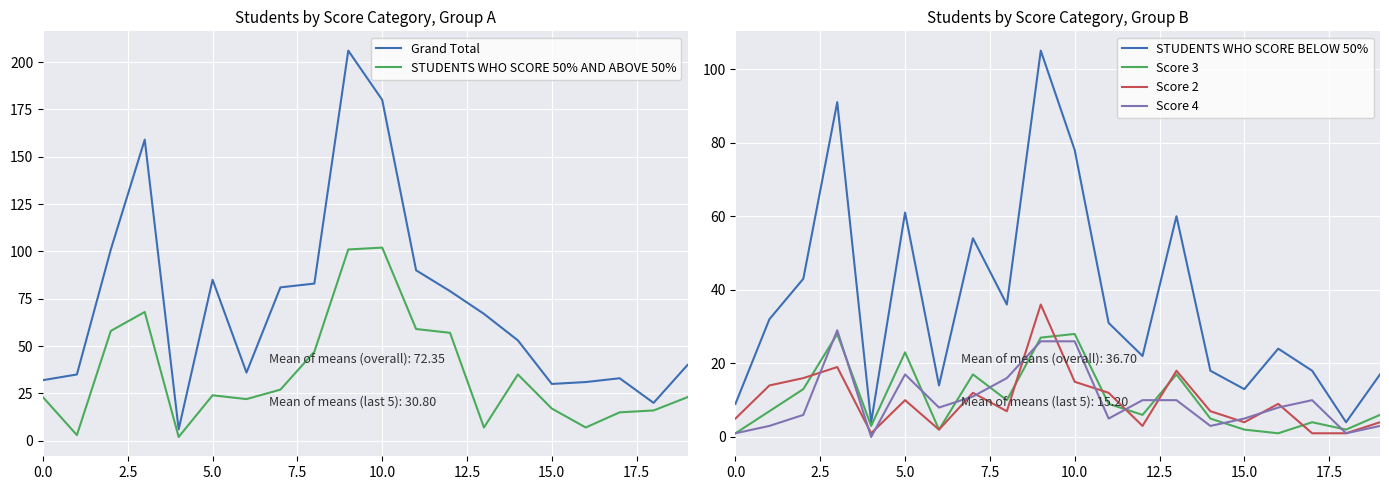

What are all the series names shown in the legend?

Grand Total, STUDENTS WHO SCORE 50% AND ABOVE 50%, STUDENTS WHO SCORE BELOW 50%, Score 3, Score 2, Score 4